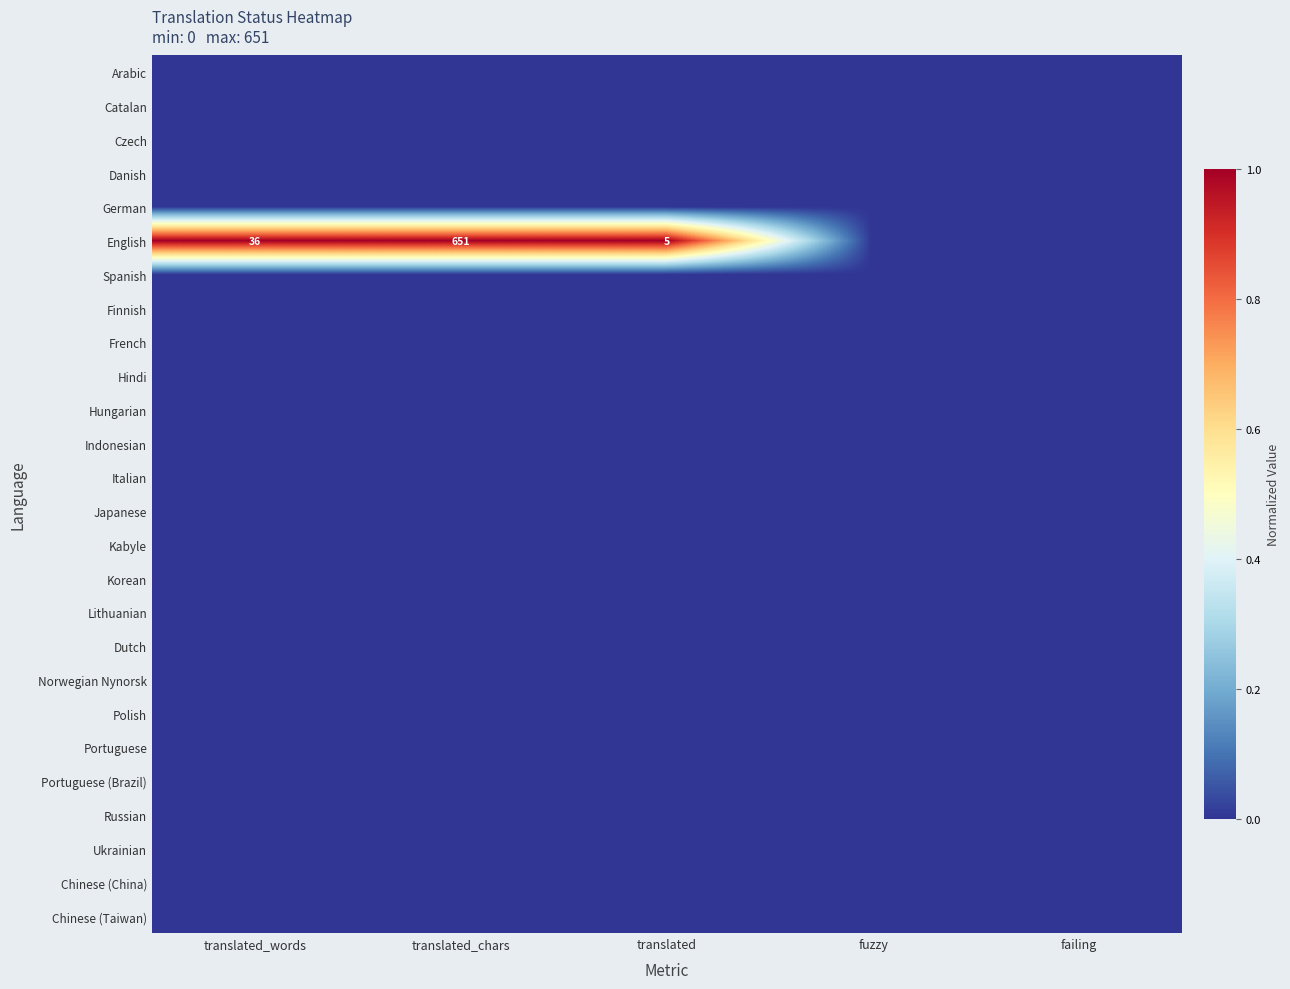

Is it true that English equals 651 at translated_chars?

True